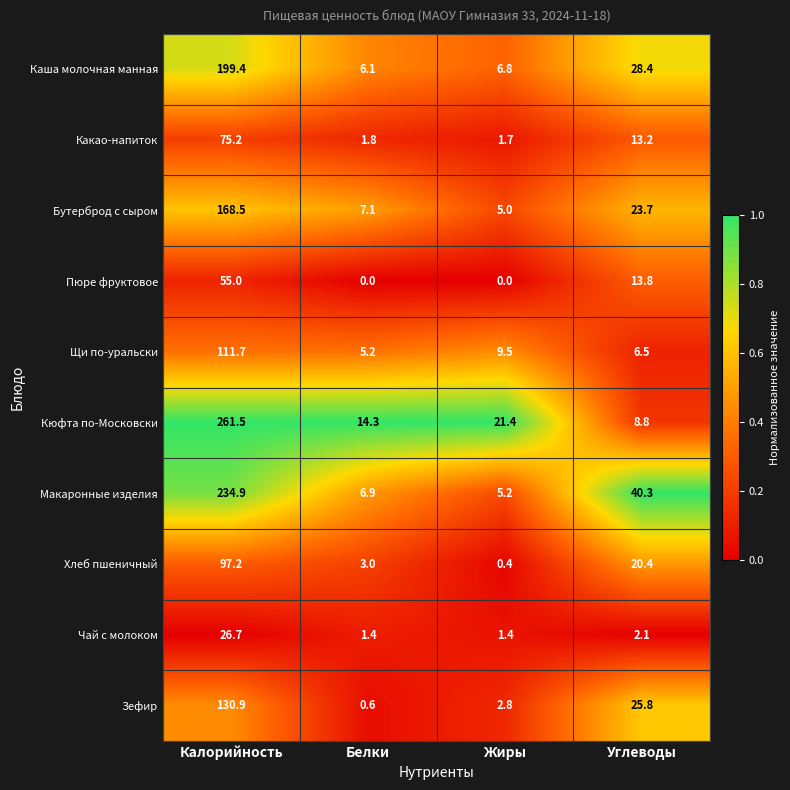

What is the sum of all Бутерброд с сыром values?

204.3